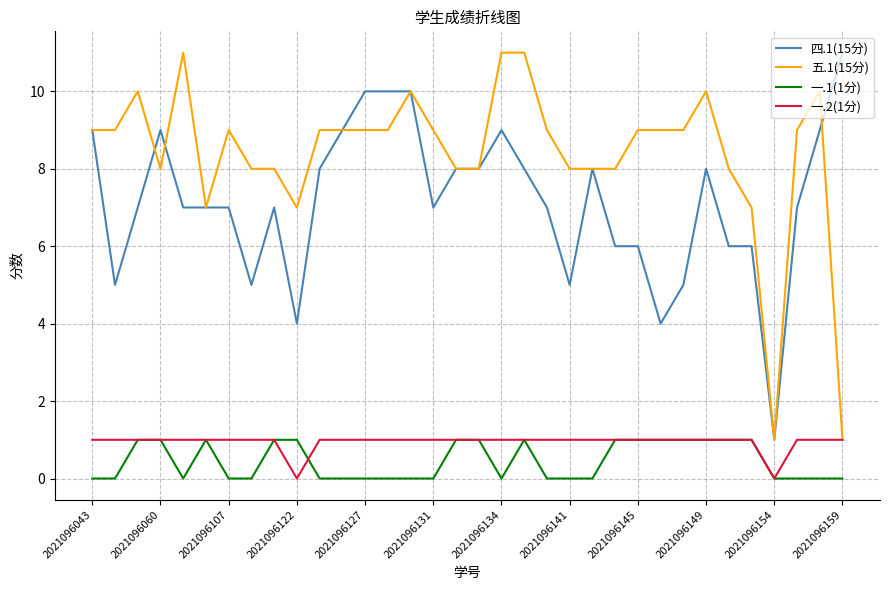

True or false: 五.1(15分) and 一.1(1分) cross at least once.

False